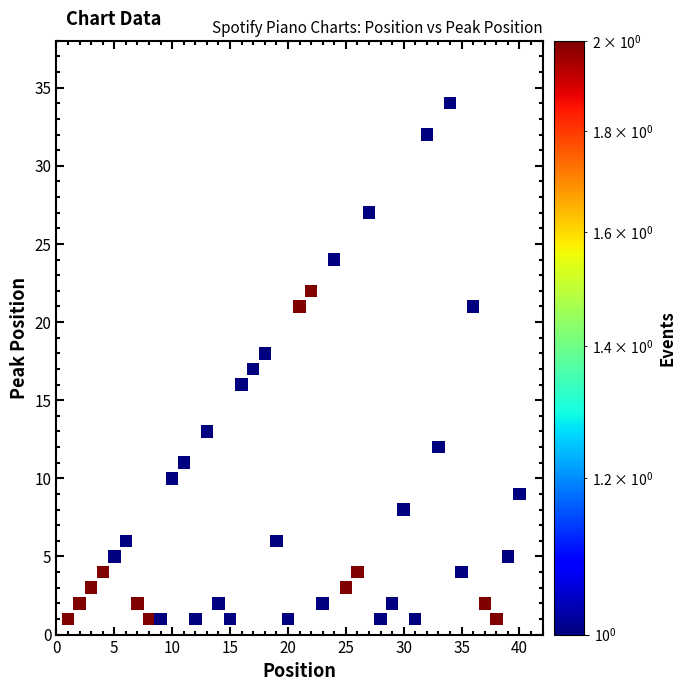

What is the range of Y values (max minus min)?

33